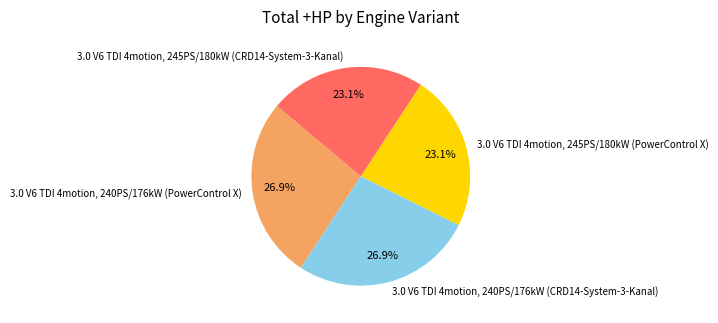

What percentage is the 3.0 V6 TDI 4motion, 245PS/180kW (CRD14-System-3-Kanal) slice, to the nearest percent?

23%